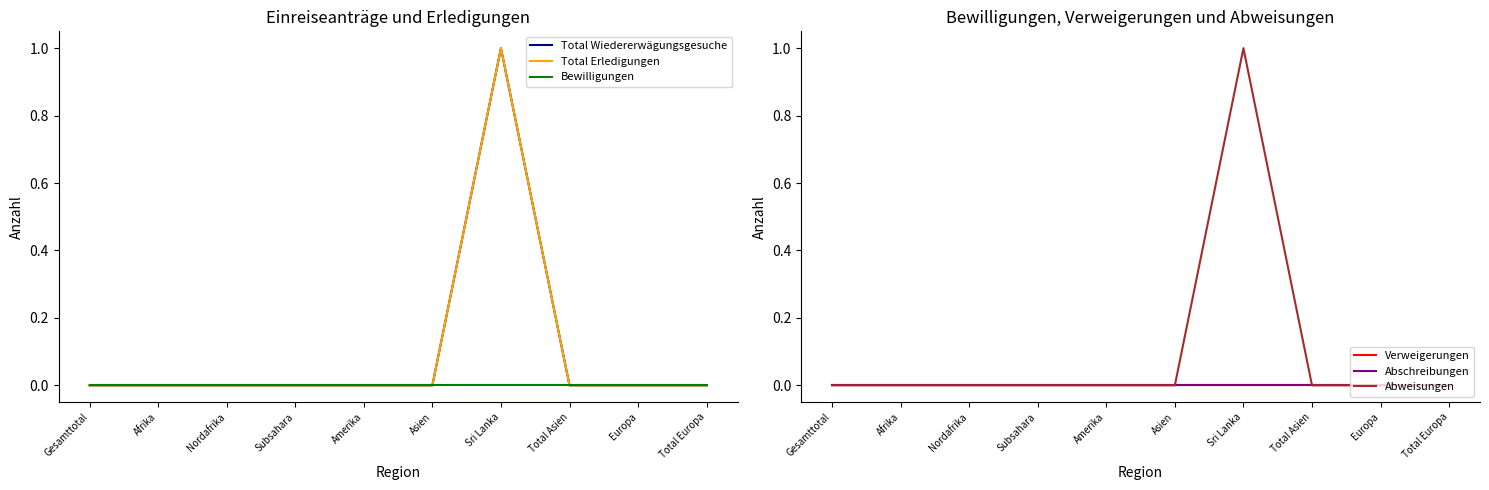

What is the sum of all Abweisungen values?

1